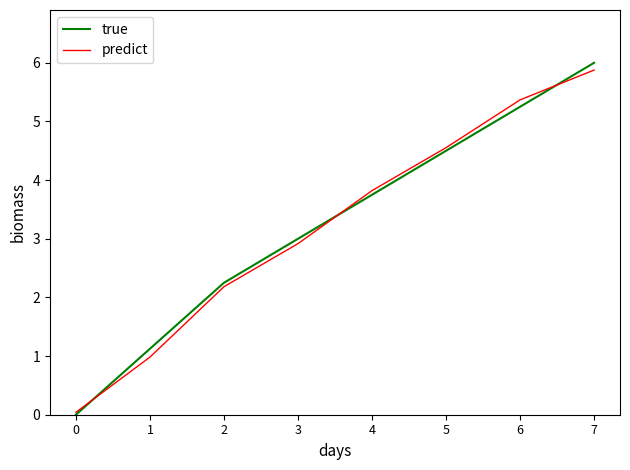

Which series has the largest range (max minus min)?

true